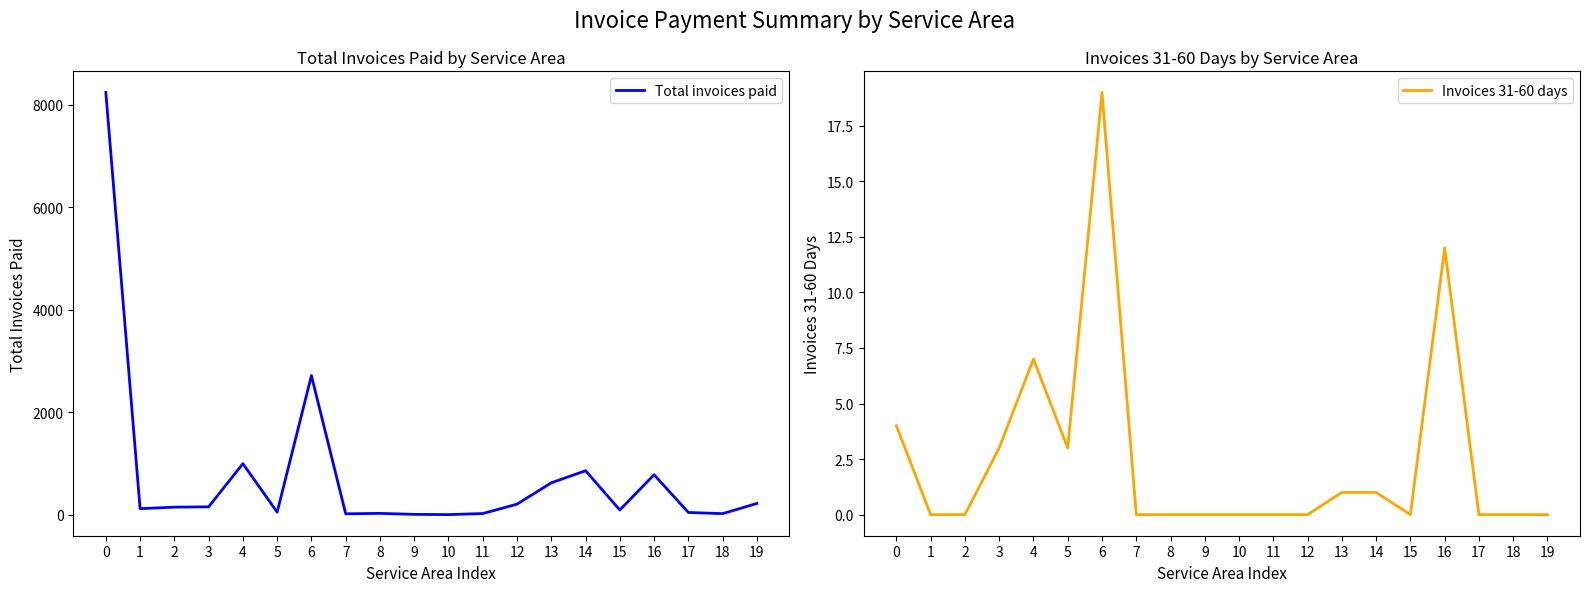

What is the difference between the maximum and minimum values in the Invoices 31-60 days series?

19